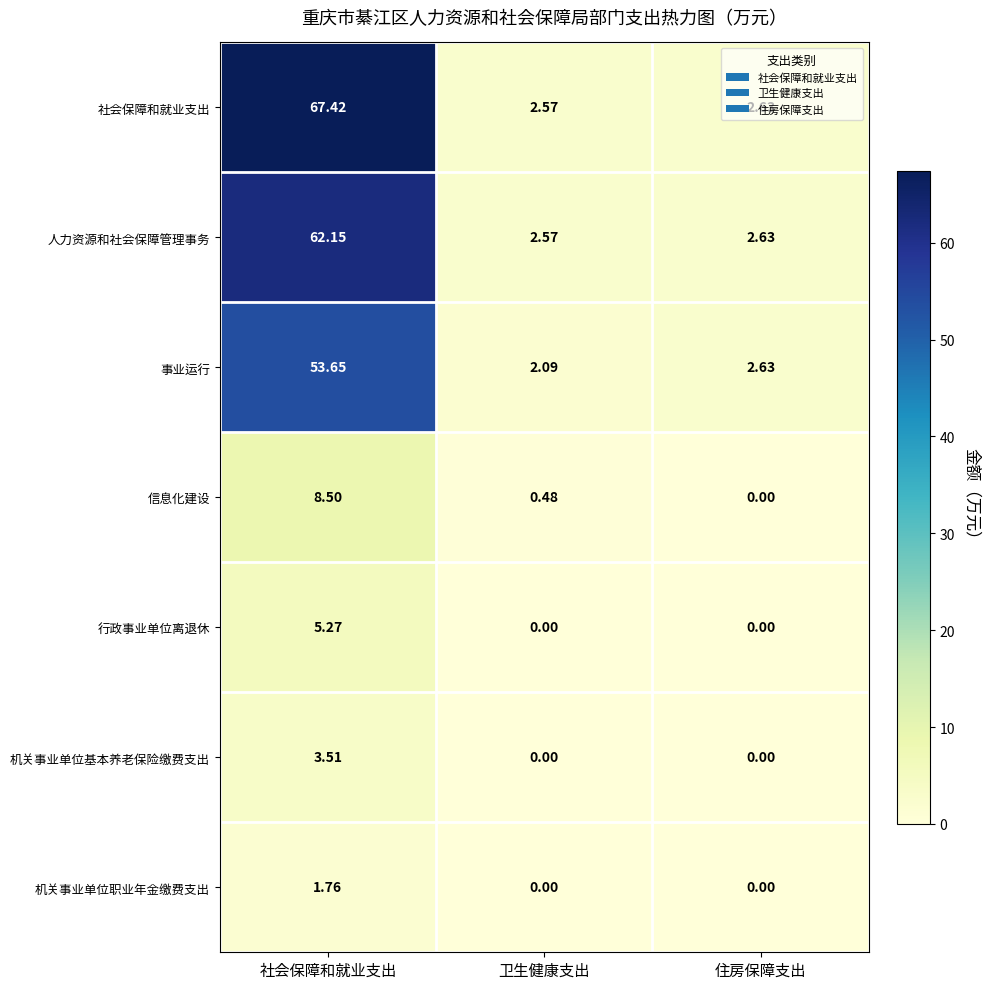

Where is 人力资源和社会保障管理事务 nearest to the value 32?

住房保障支出